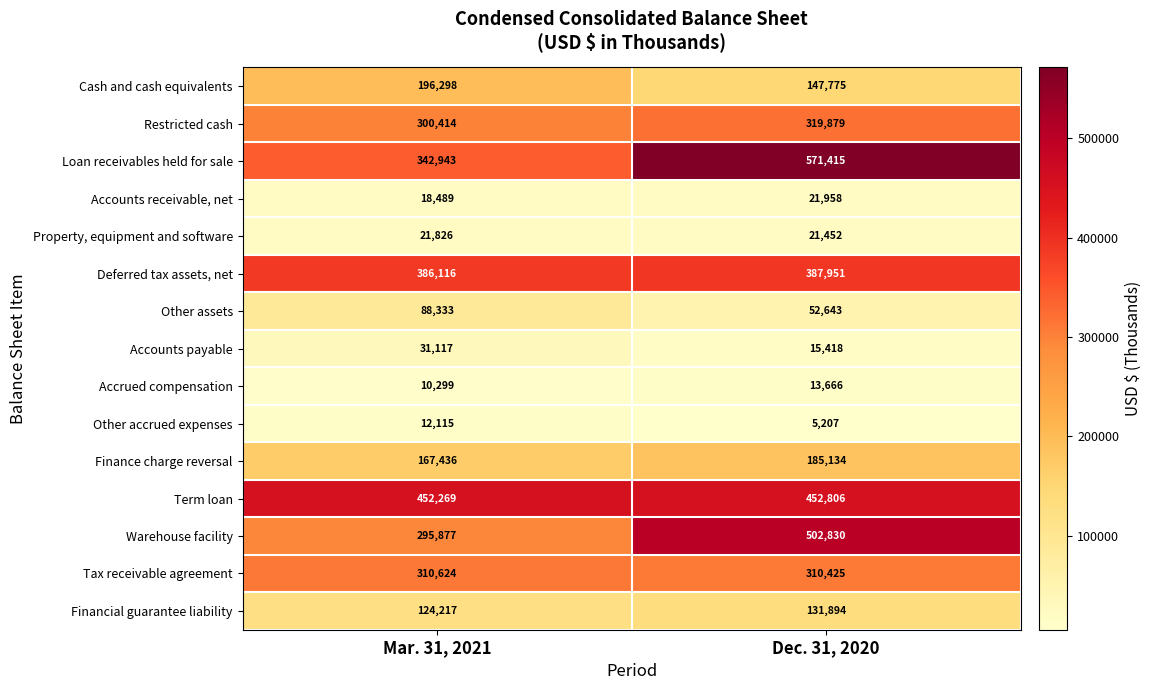

What is the difference between the highest and lowest values at Dec. 31, 2020?

566208